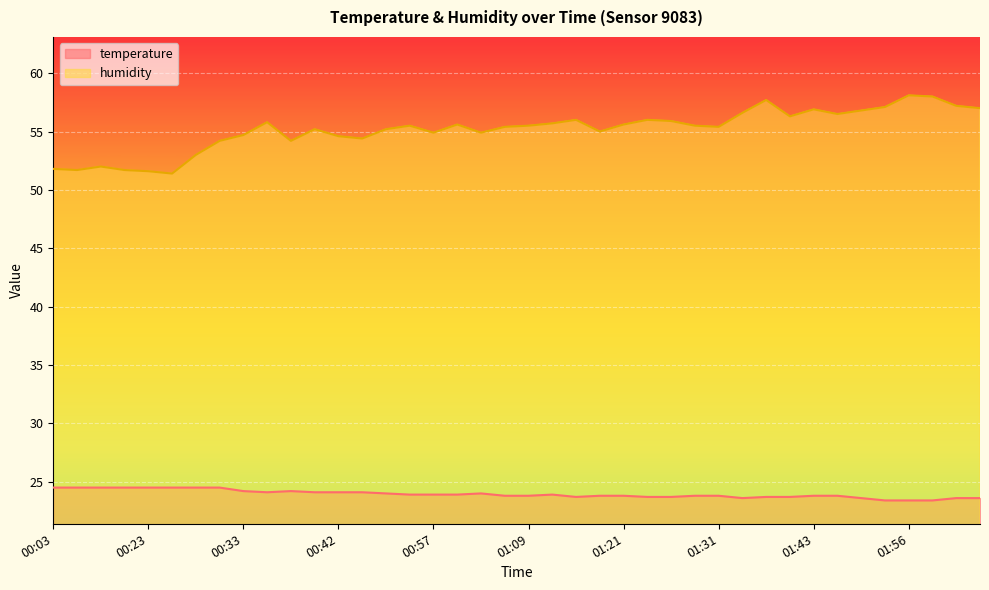

What is the lowest value of the temperature series?

23.4